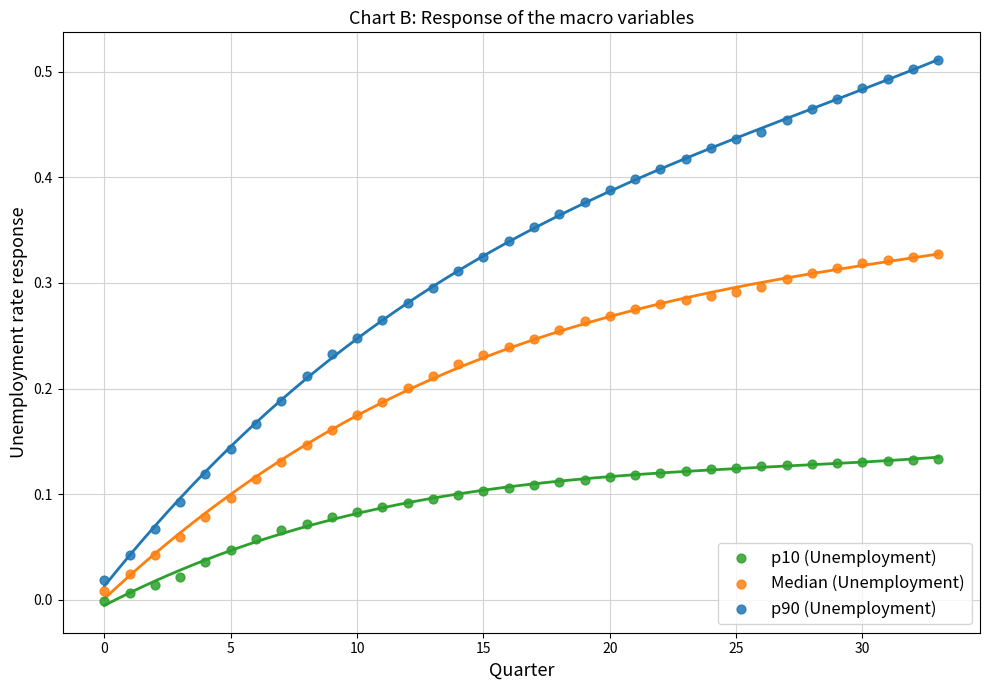

Which series reaches the maximum Y coordinate?

p90 (Unemployment)